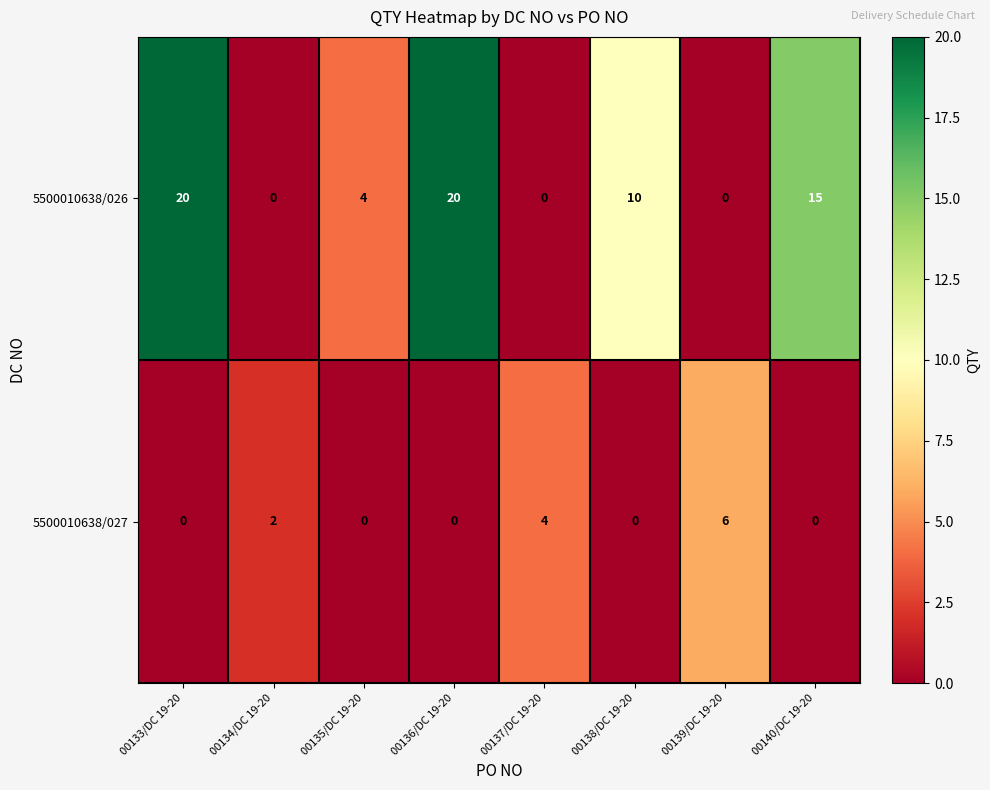

Which series has the largest total across all categories?

5500010638/026